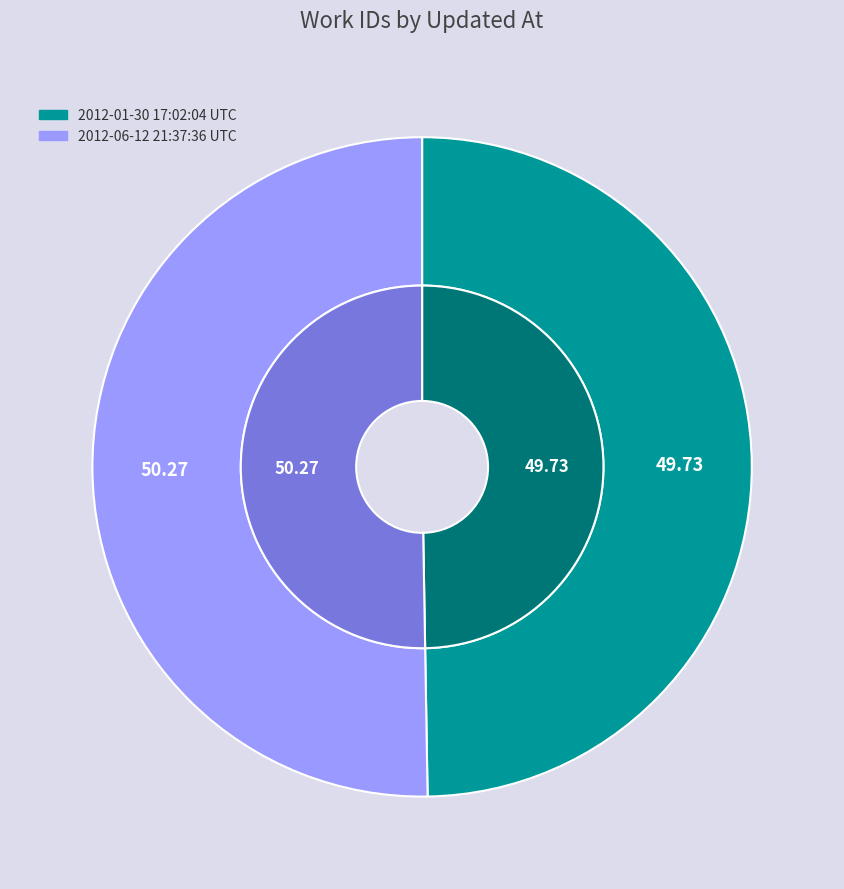

How many slices are in this pie chart?

2